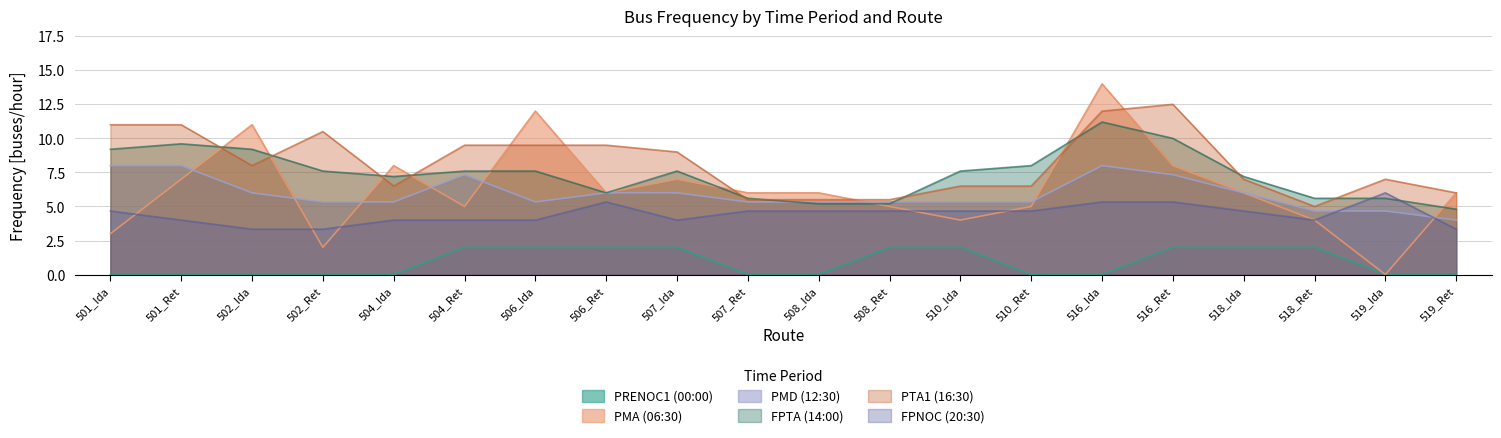

Which series has the largest range (max minus min)?

PMA (06:30)